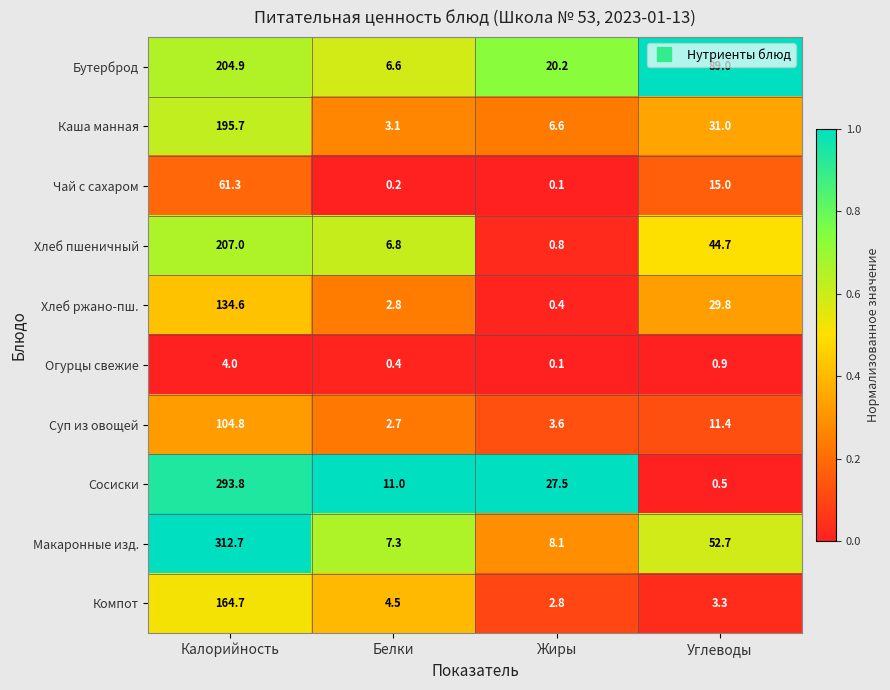

At Белки, list the series in order from smallest to largest.

Чай с сахаром, Огурцы свежие, Суп из овощей, Хлеб ржано-пш., Каша манная, Компот, Бутерброд, Хлеб пшеничный, Макаронные изд., Сосиски